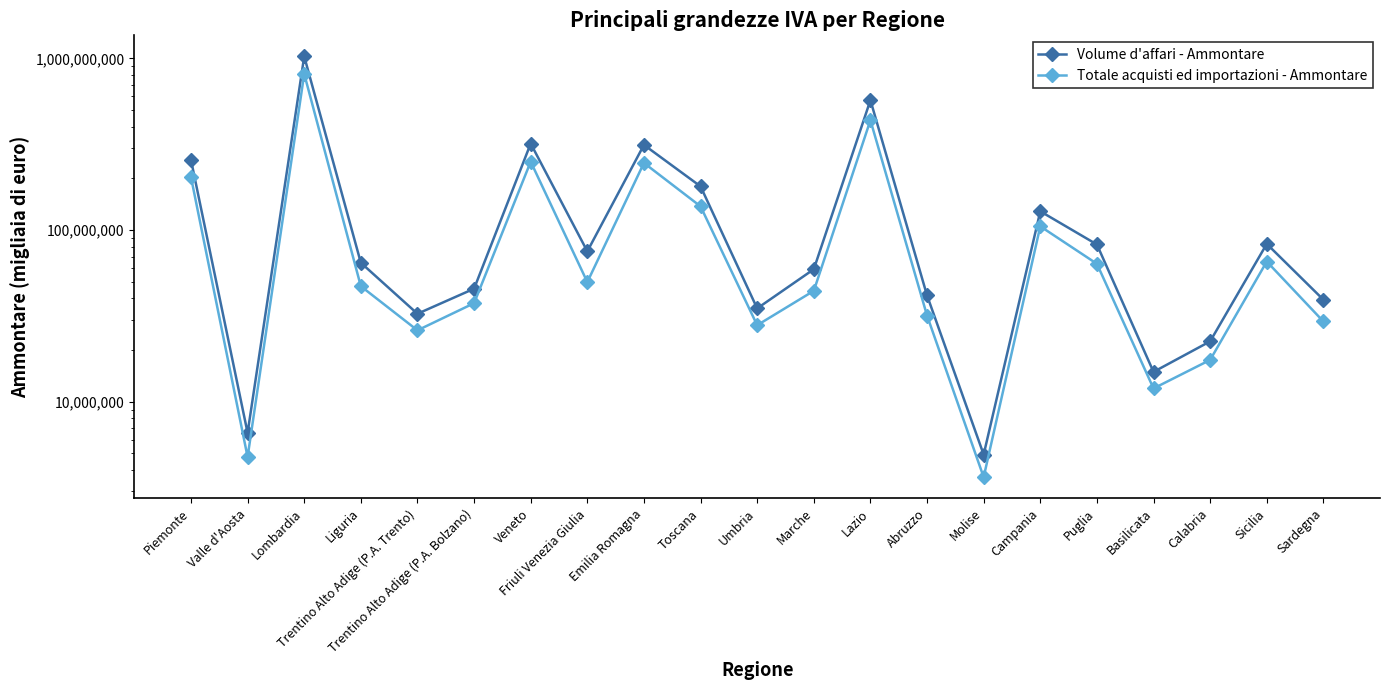

What is the total value across all series at Calabria?

39966265